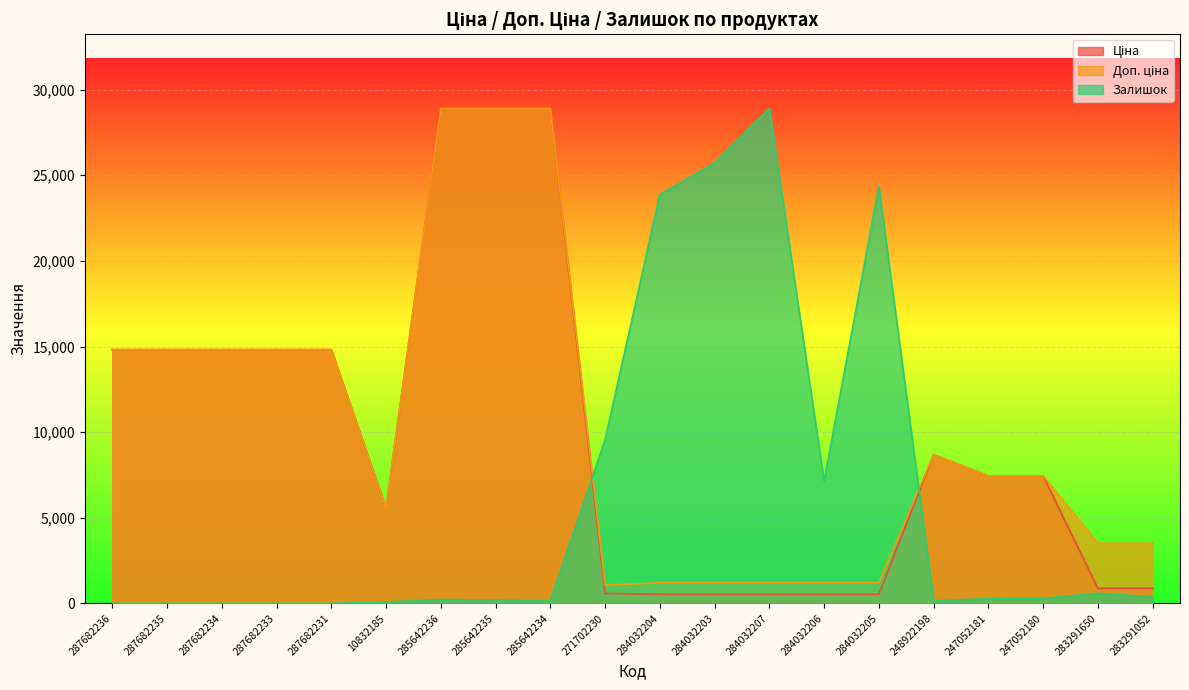

Does the chart display data point markers on the line(s)?

No